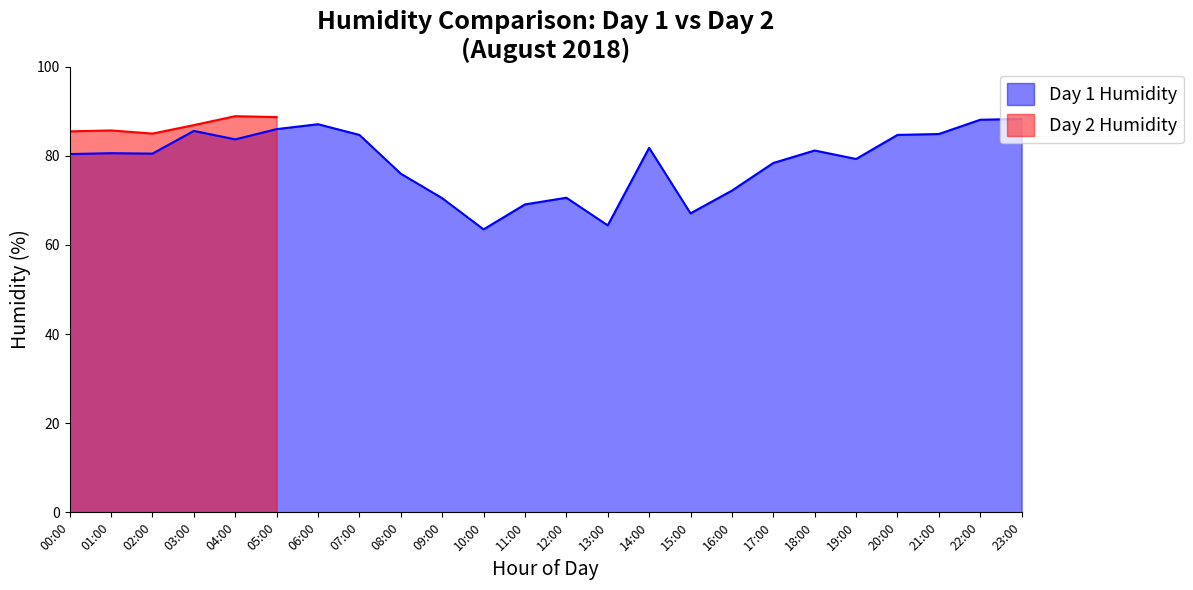

Is it true that the value at 2018-08-02 01:00 is 85.7?

True